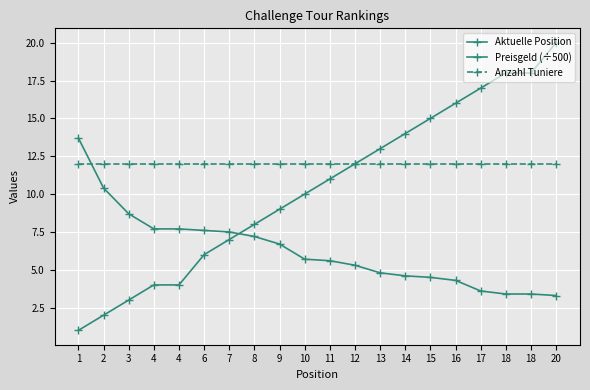

How many data points does each series have?

20